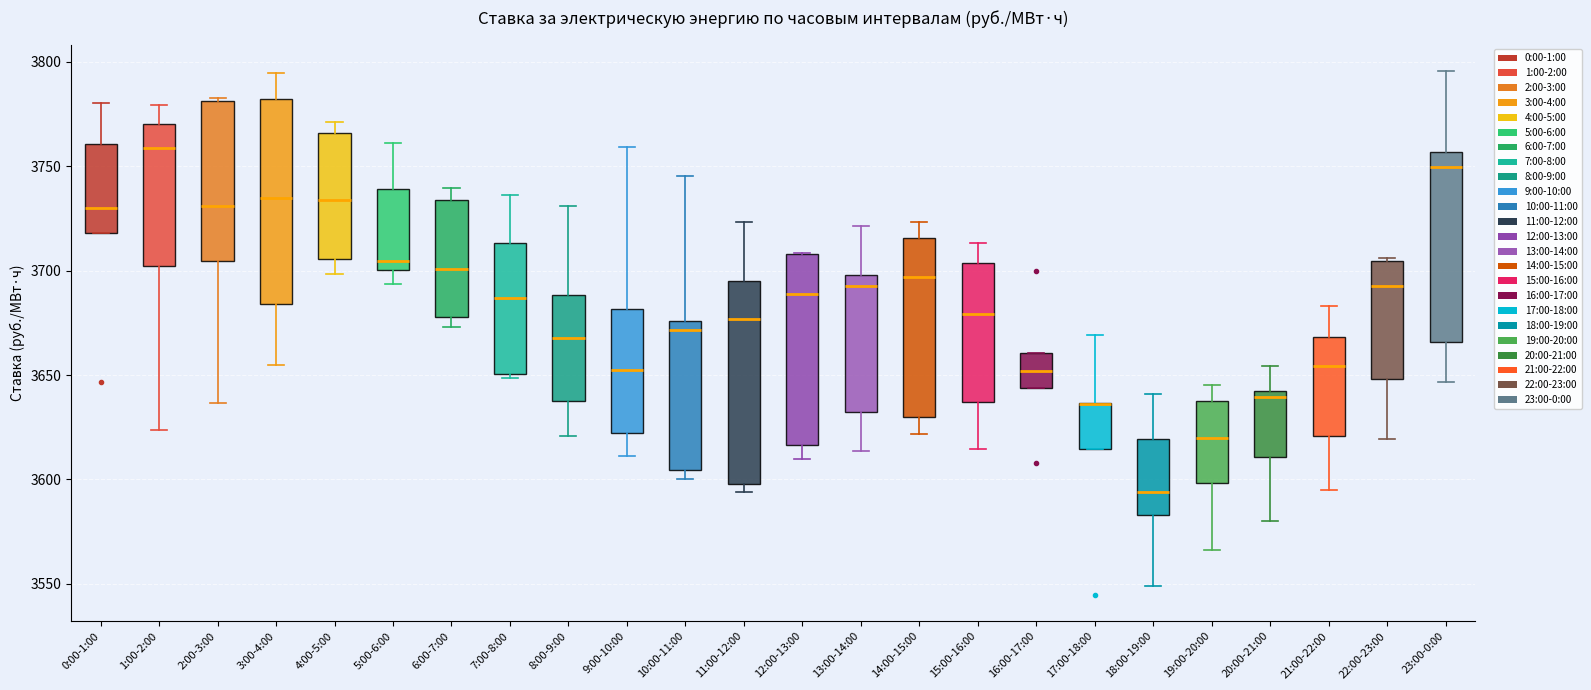

Where is the upper edge of the box for 0:00-1:00 on the y-axis? The values are not printed on the chart, so give them approximately, as read against the axis.

3760